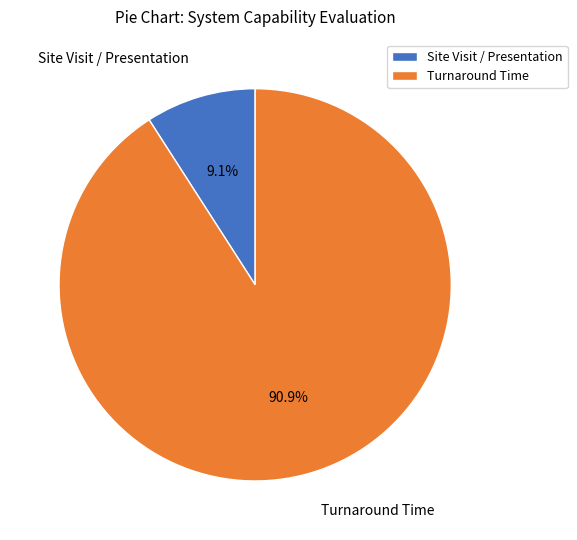

What percentage do Site Visit / Presentation and Turnaround Time together represent?

100.0%